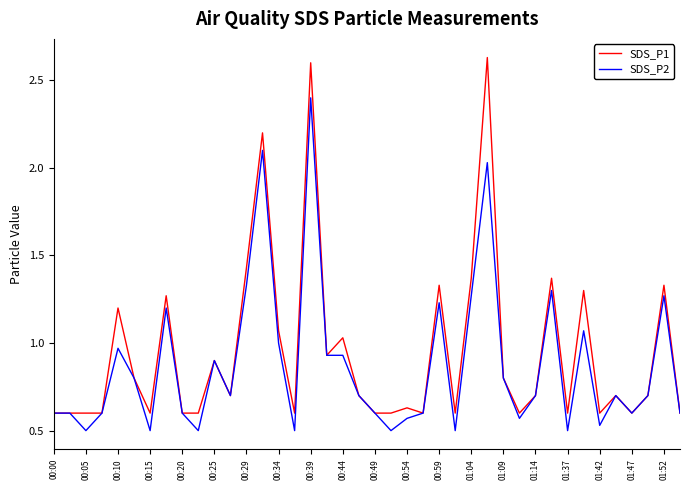

Which series has the largest range (max minus min)?

SDS_P1